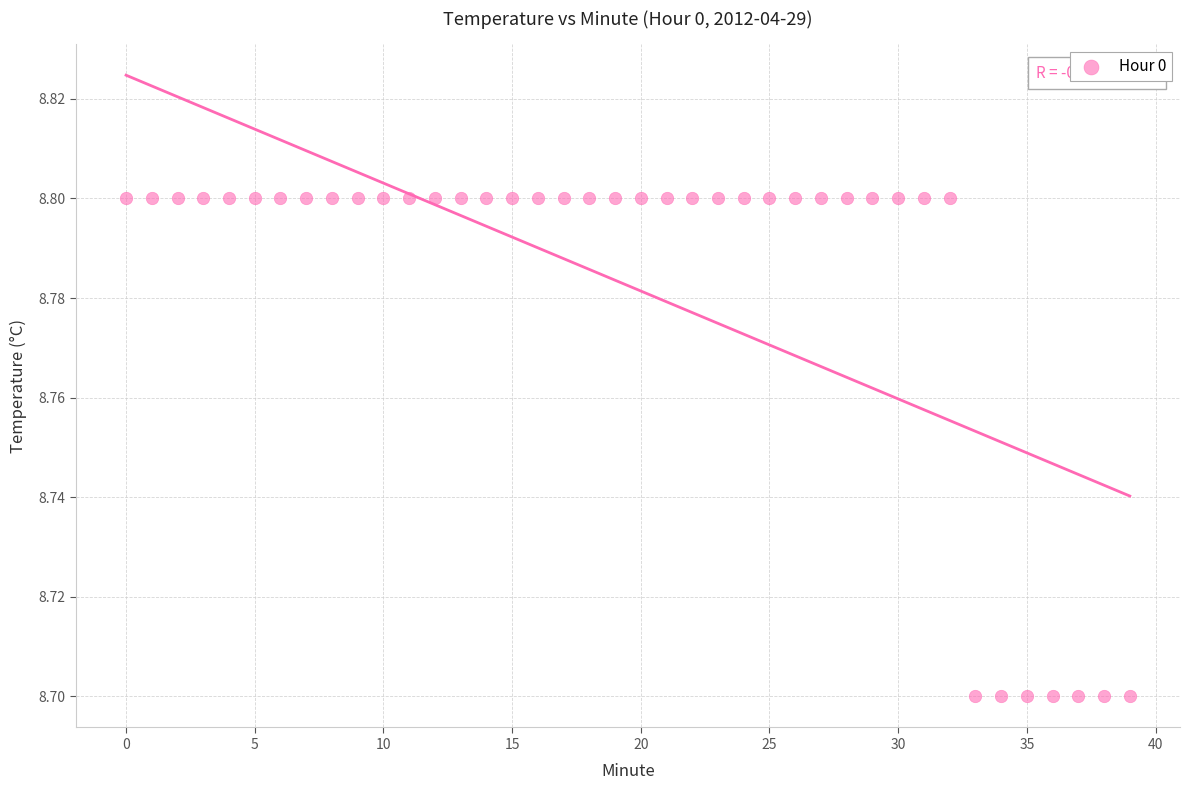

Count the number of points in this scatter plot.

40